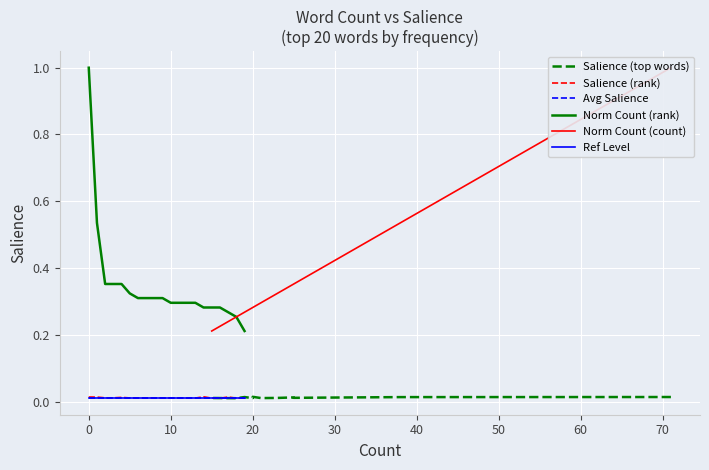

True or false: Salience (rank) has a value of 0.0 at 11.

True